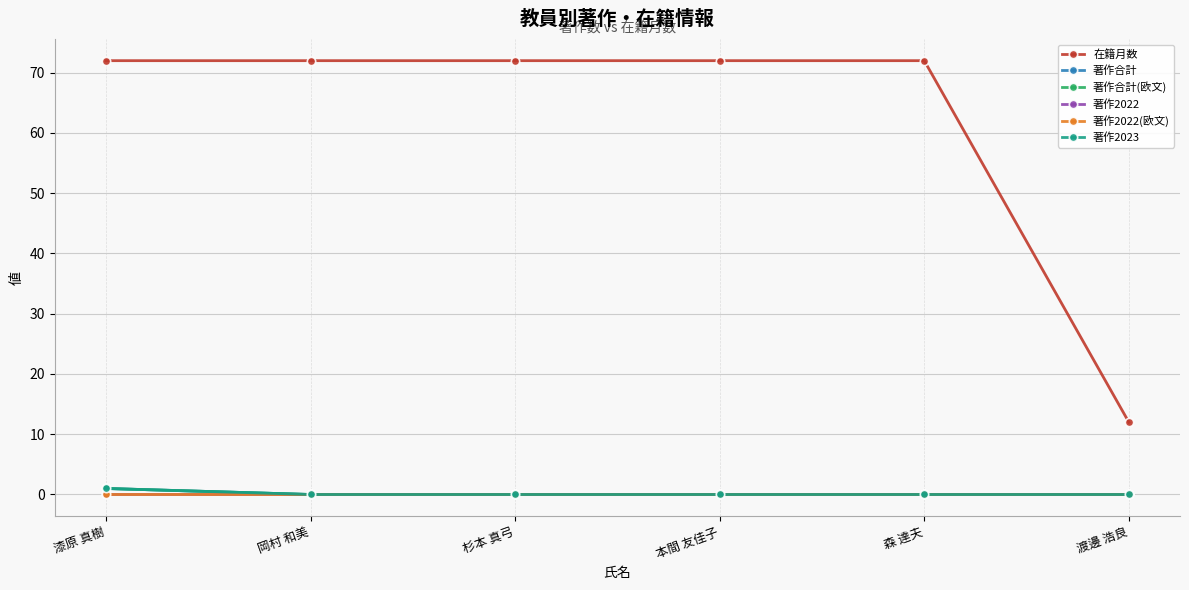

At which label is 著作2022 closest to 0?

漆原 真樹